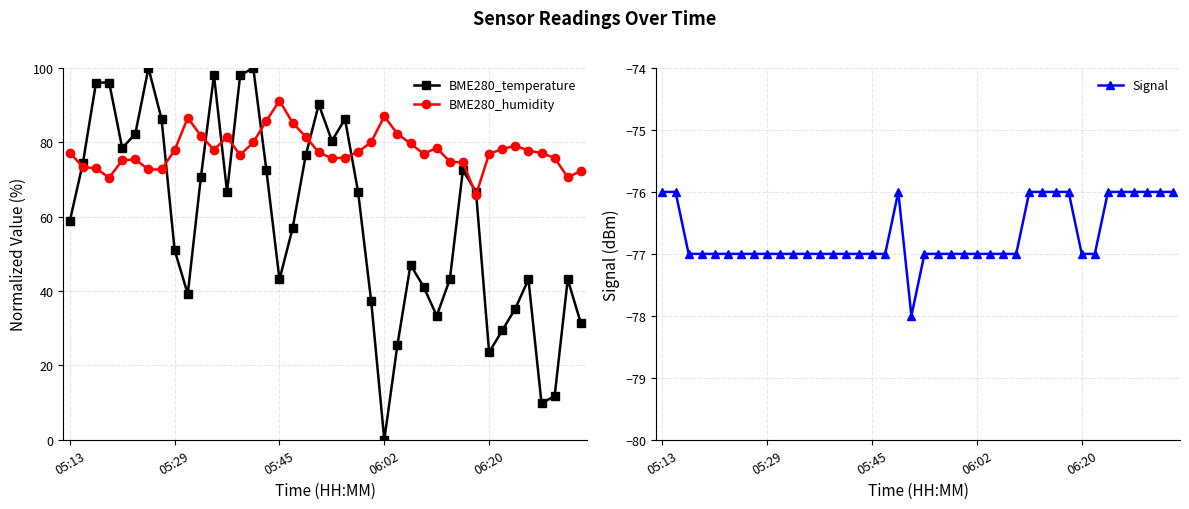

What is the sum of the BME280_temperature values at 35 and 22?

109.8